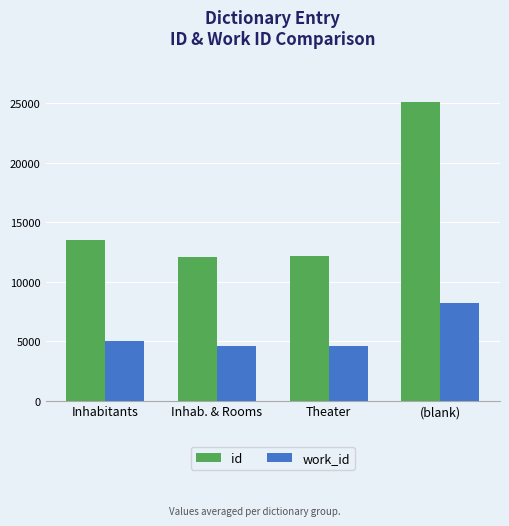

What are all the series names shown in the legend?

id, work_id